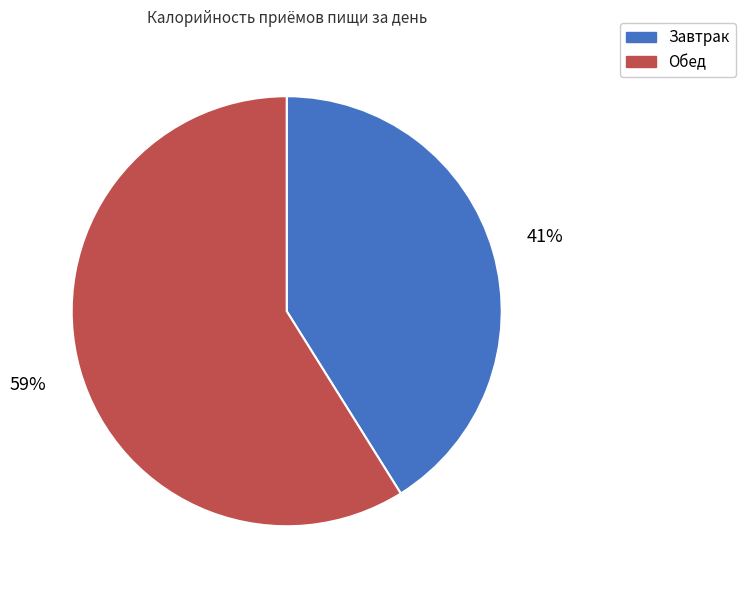

To the nearest percent, what is the combined percentage of Обед and Завтрак?

100%